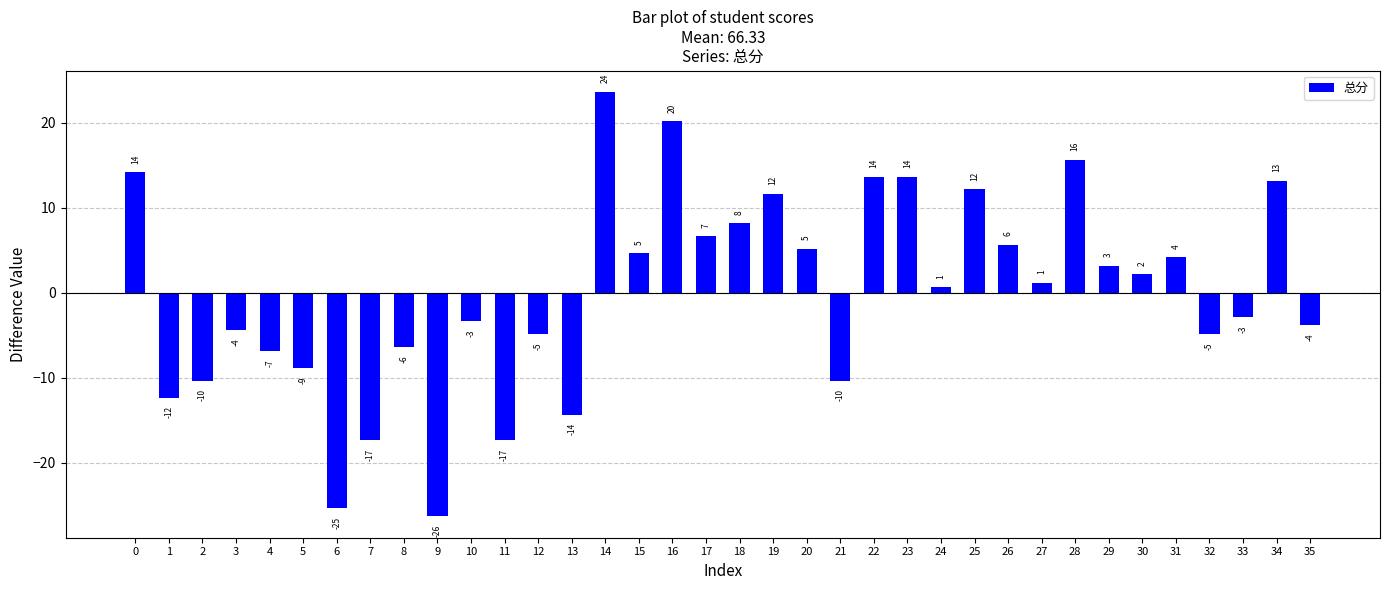

What is the value of the 33rd bar from the left?

-4.8